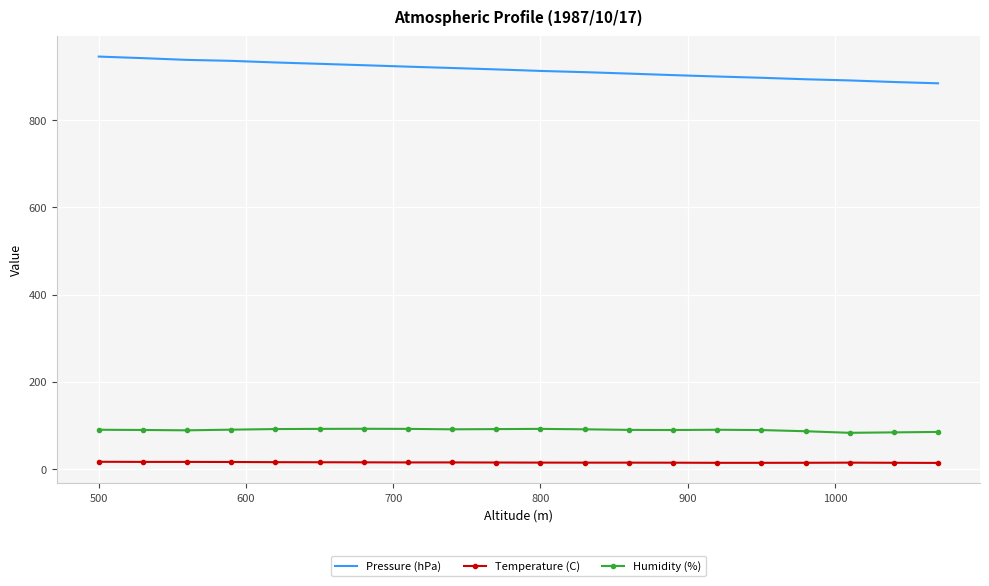

What is the difference between the maximum and minimum values in the Pressure (hPa) series?

61.3